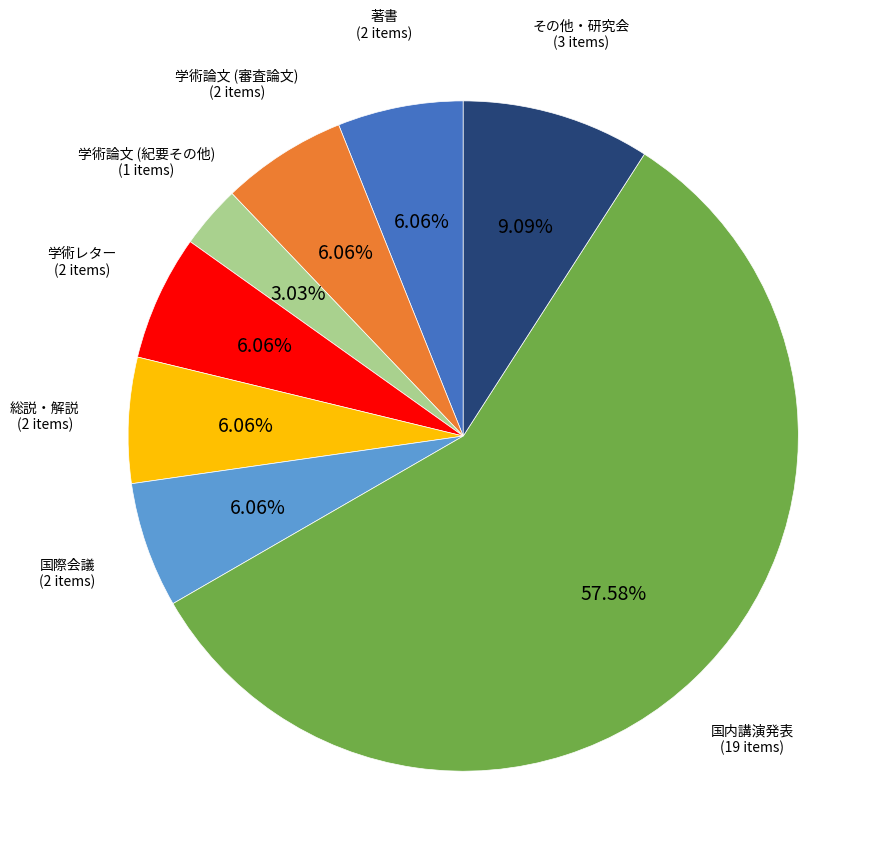

Which slice is the largest?

国内講演発表